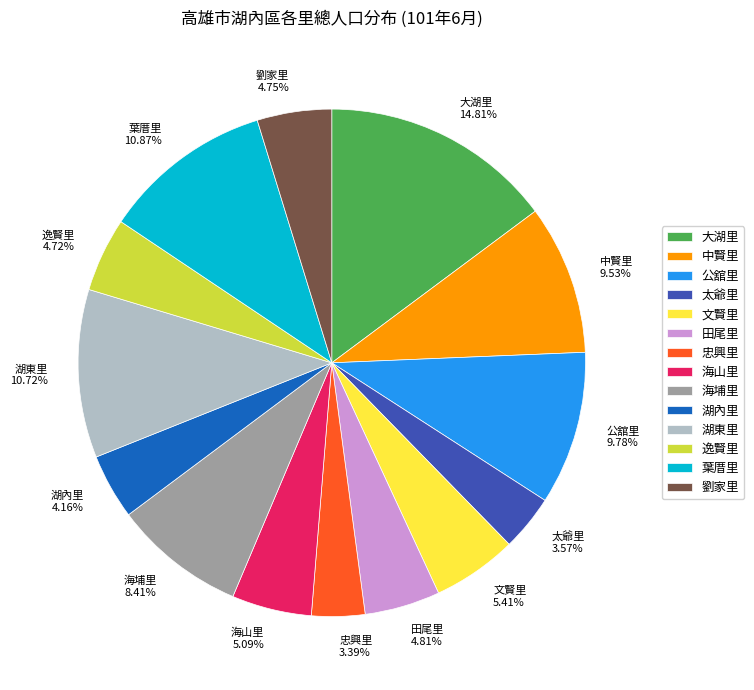

Which slice is the largest?

大湖里